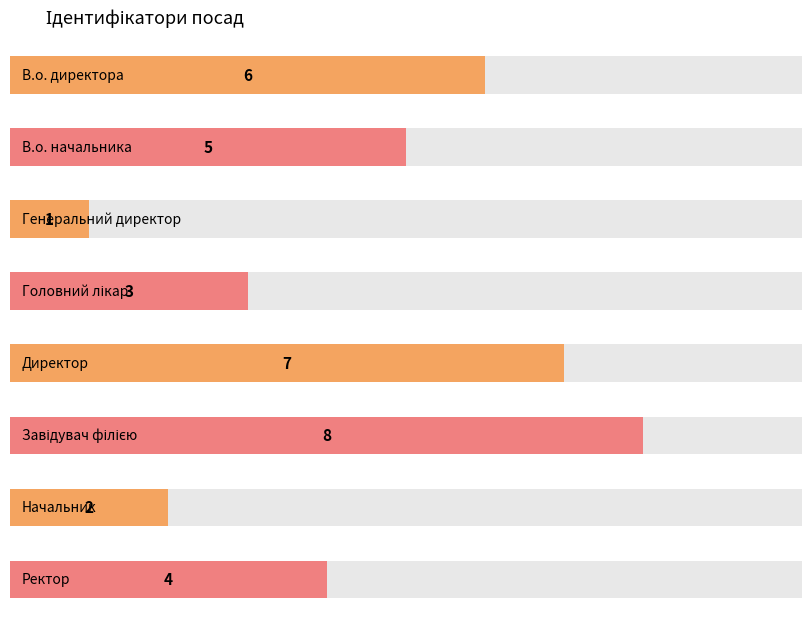

Where is the data nearest to the value 4?

Ректор